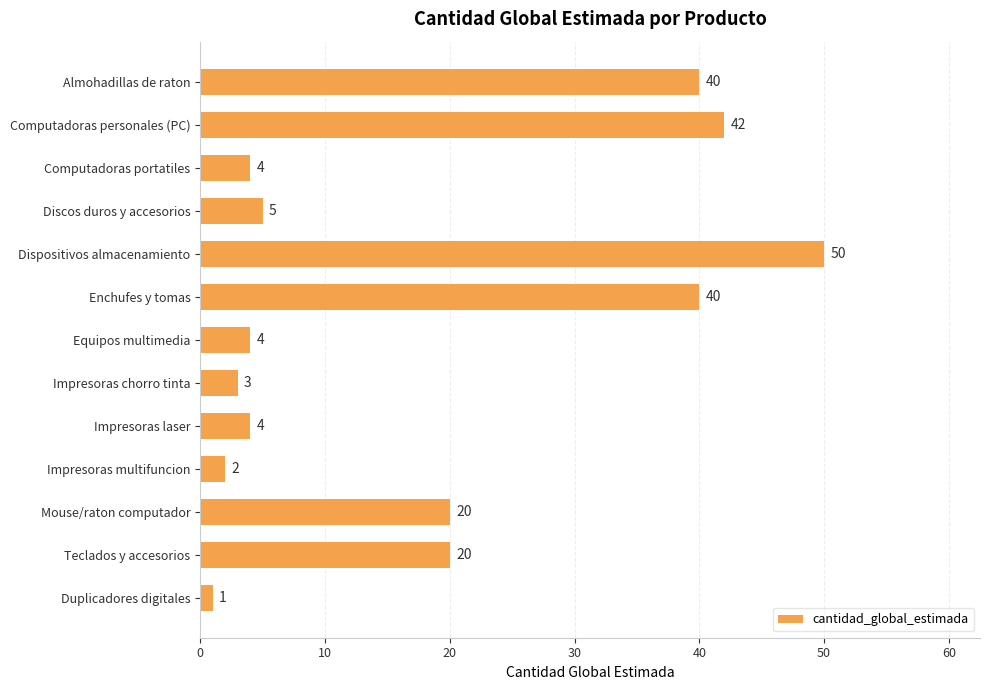

The chart shows a value of 5 at Discos duros y accesorios. True or false?

True